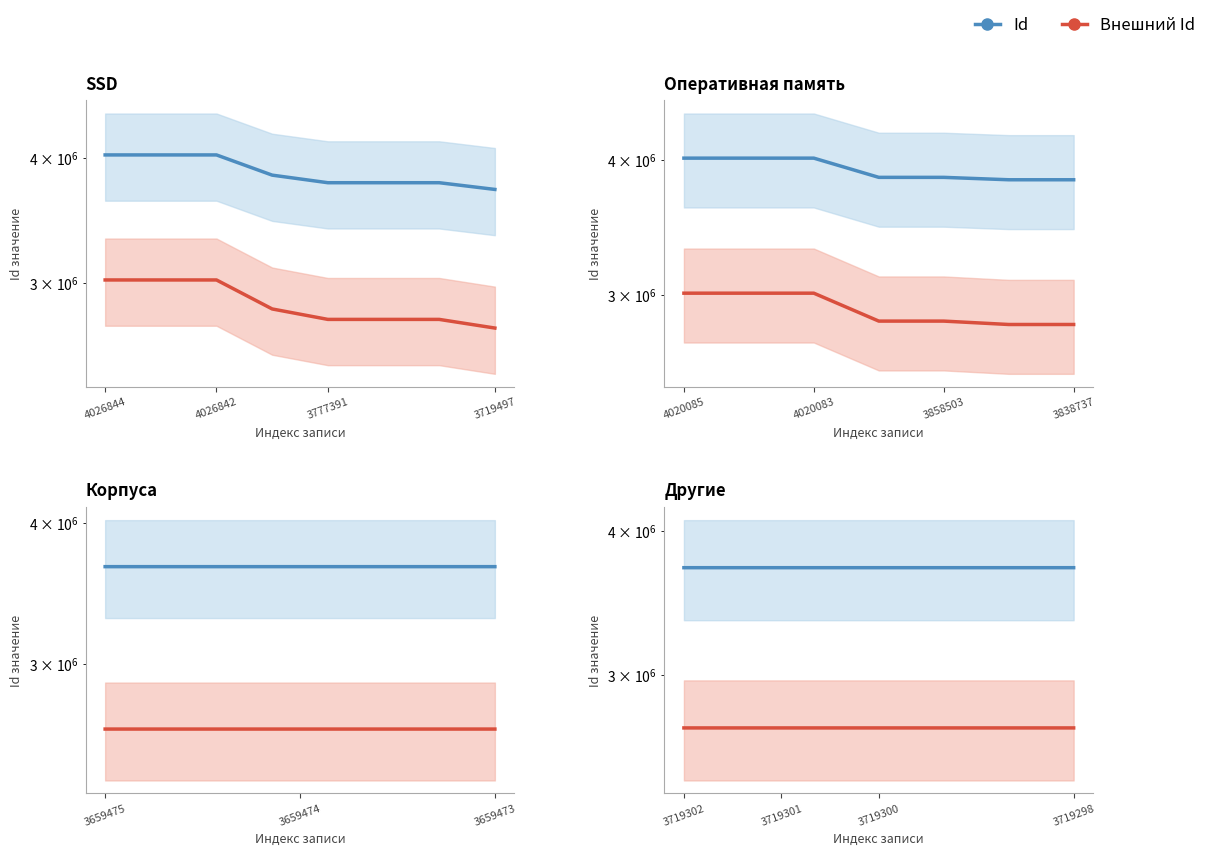

Is it true that Id equals 2550667 at 3719302?

False